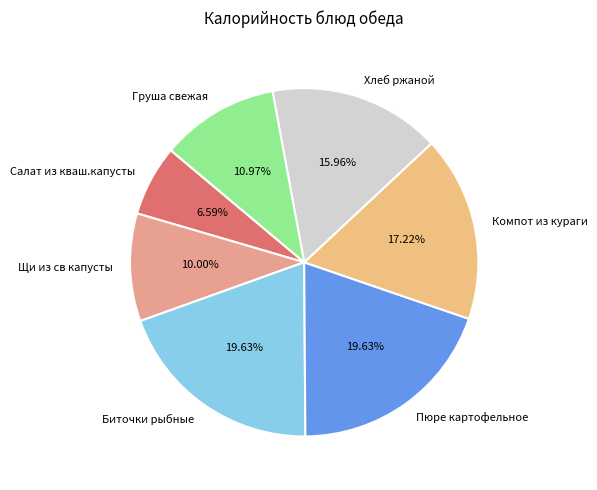

Combined, do Биточки рыбные and Салат из кваш.капусты account for over 50%?

No